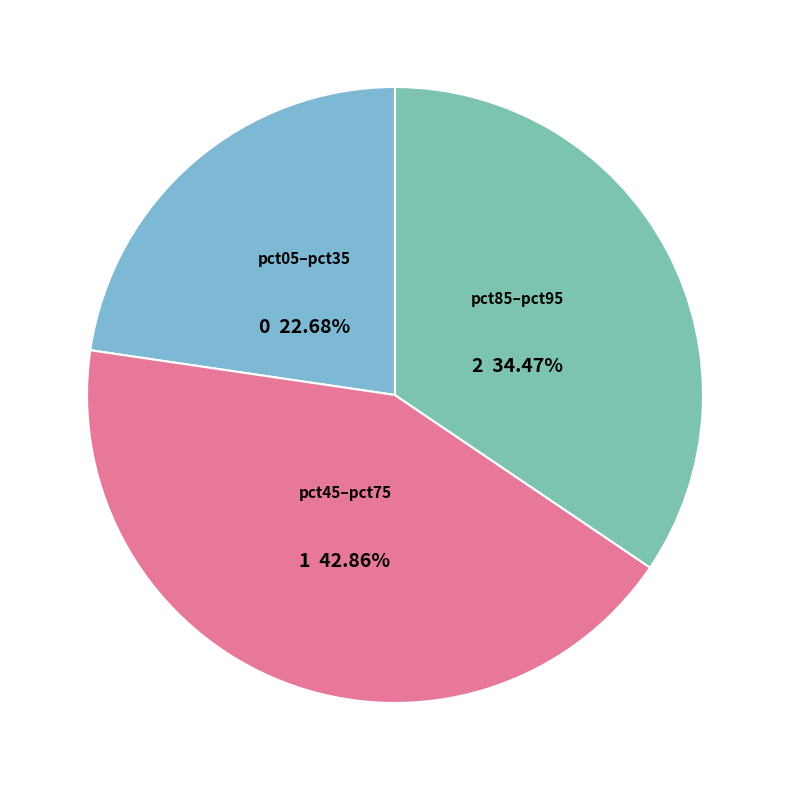

How many segments does this pie chart have?

3